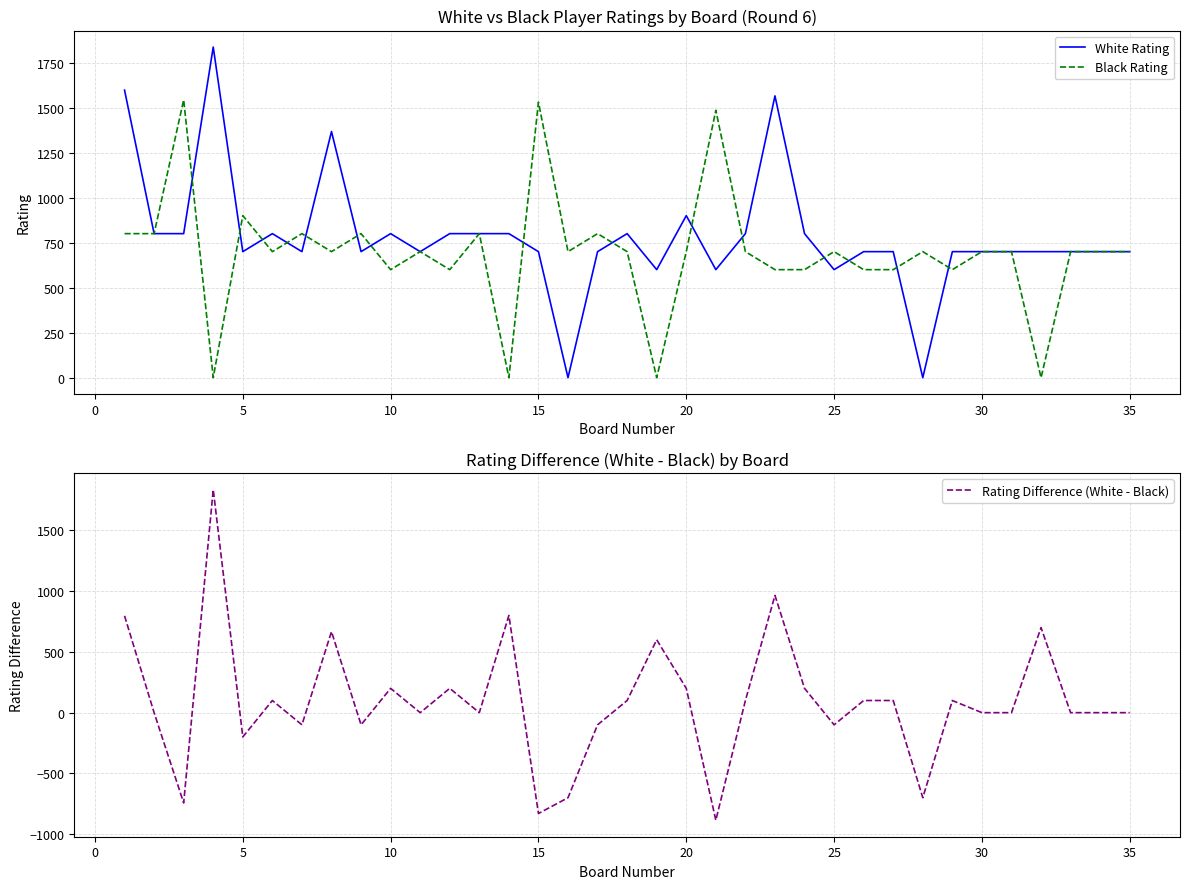

Does the chart display data point markers on the line(s)?

No